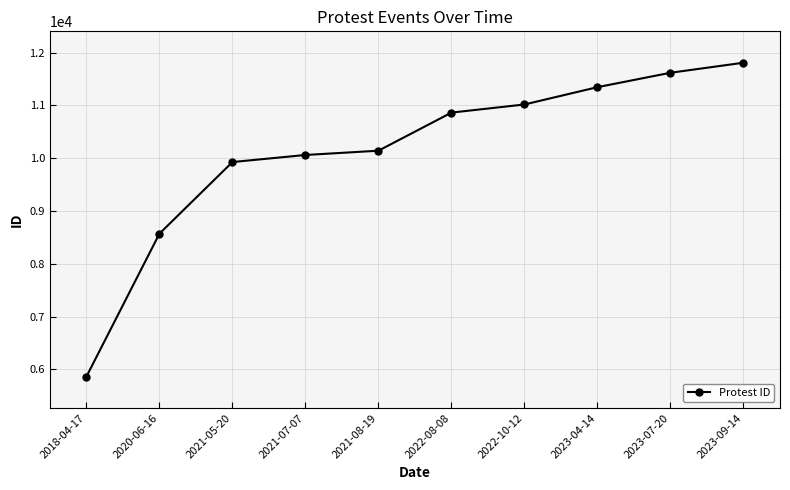

Reading left to right, list all the values displayed in this chart.

5862	8571	9928	10062	10143	10865	11019	11347	11620	11810